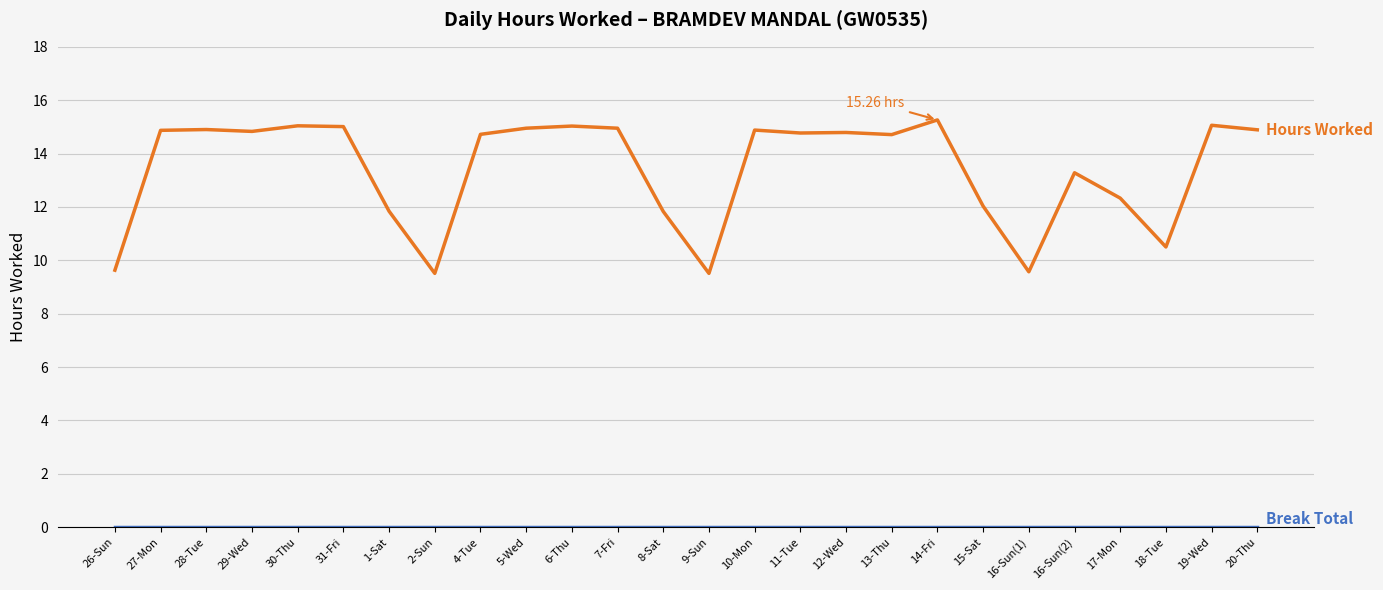

What is the total value across all series at 14-Fri?

15.3